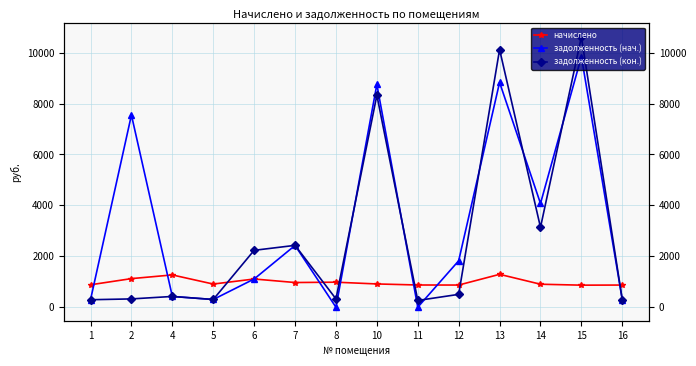

Count the number of categories in the chart.

14